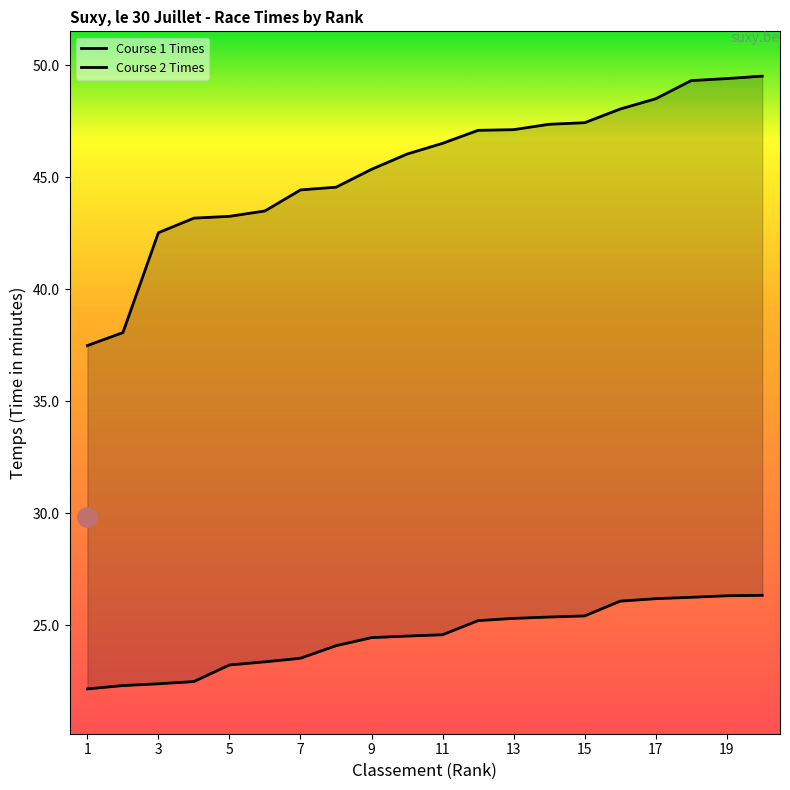

Between 15 and 15, which is larger?

15